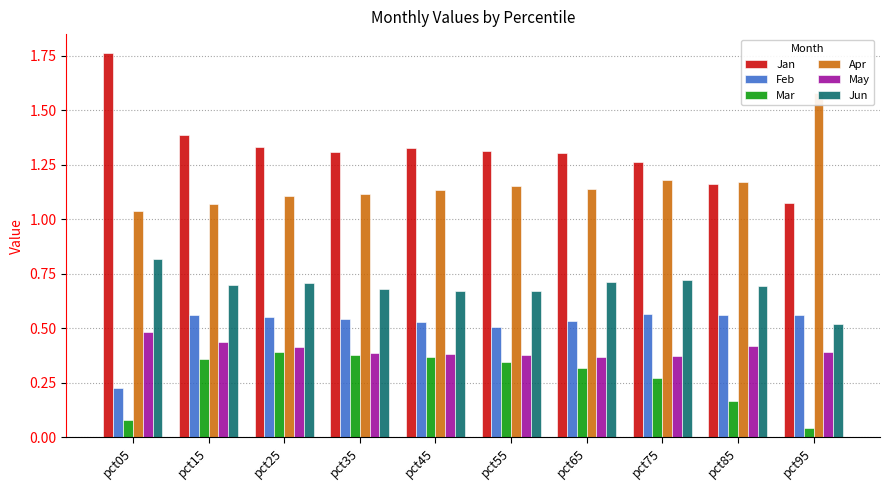

What is the difference between the Jun values at pct75 and pct95?

0.2